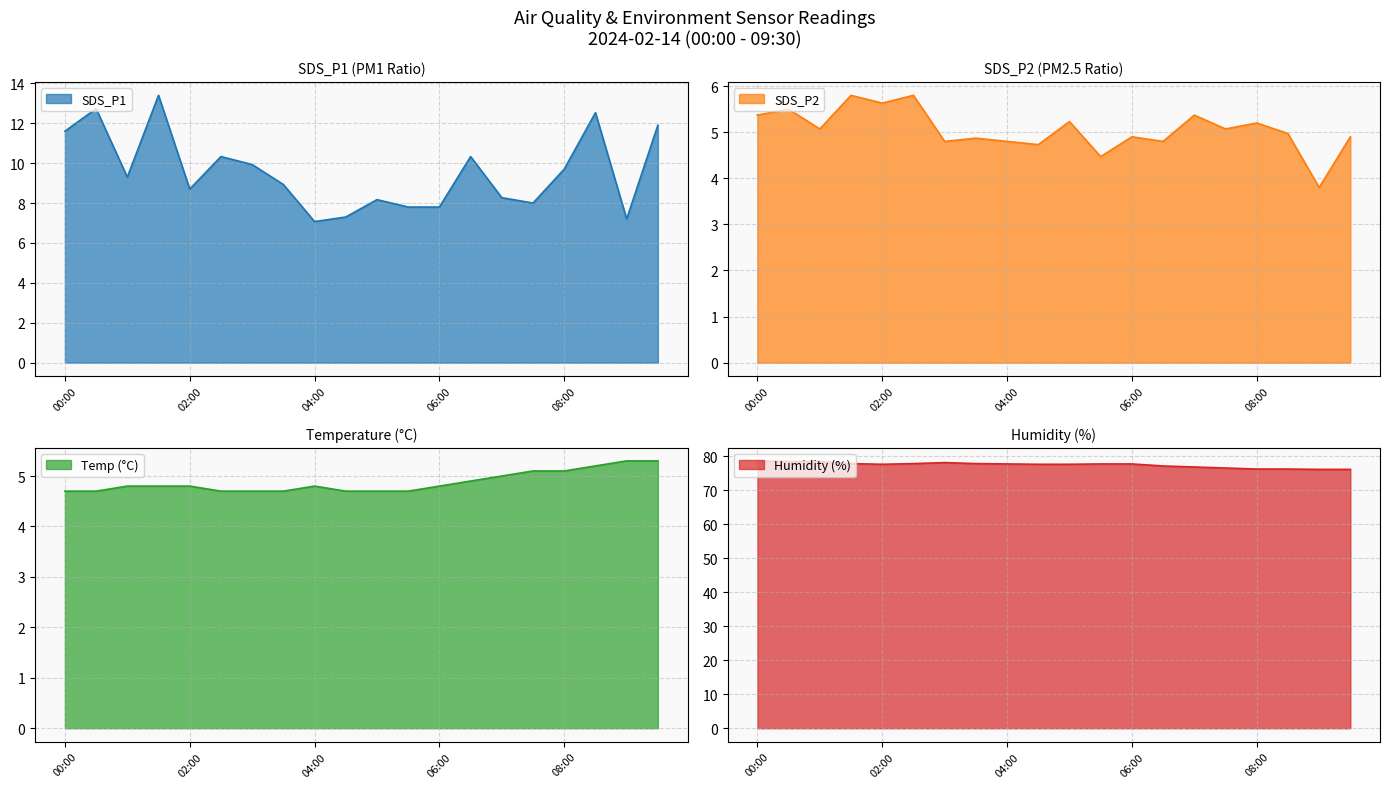

The value of SDS_P1 at 01:30 is 5.3. True or false?

False